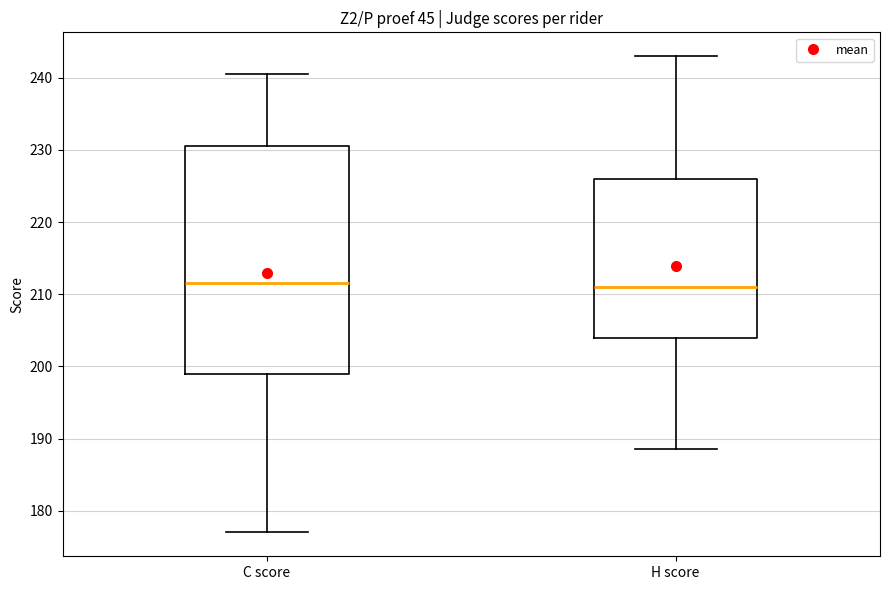

Reading left to right, transcribe this box plot: for each box, give where its median line is, the range the box spans, and where its two whiskers end, as read against the y-axis. The values are not printed on the chart, so give them approximately, as read against the axis.

C score: median 212, box 199 to 231, whiskers 177 to 241
H score: median 211, box 204 to 226, whiskers 189 to 243